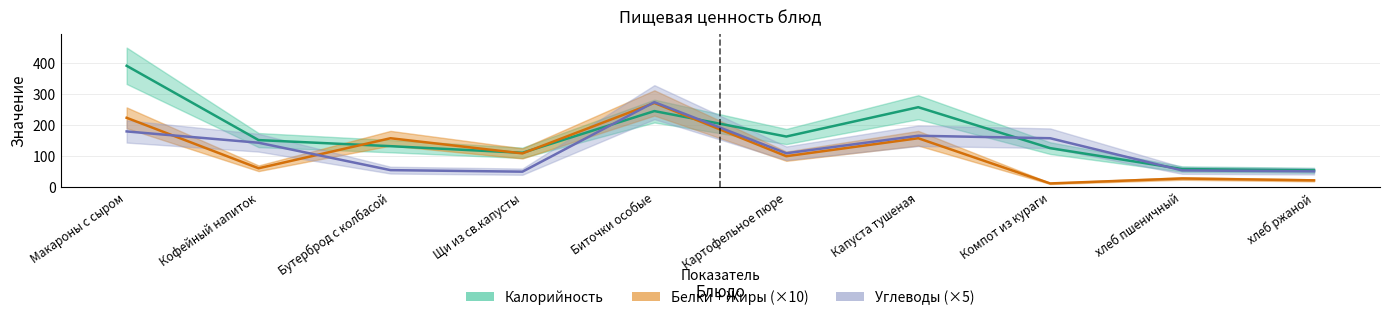

What is the label of the 4th point from the left?

Щи из св.капусты